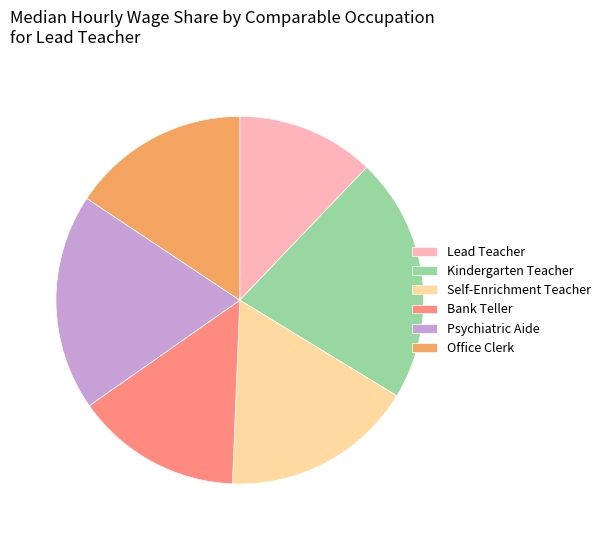

Rank the categories by value from highest to lowest.

Kindergarten Teacher, Psychiatric Aide, Self-Enrichment Teacher, Office Clerk, Bank Teller, Lead Teacher